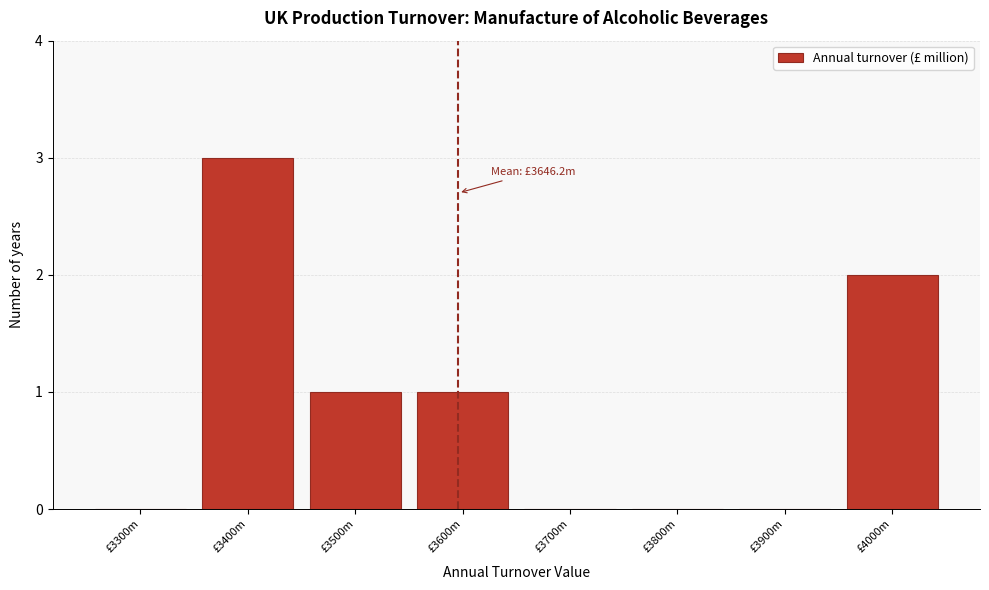

Reading left to right, extract all data points from this chart.

£3300m=0	£3400m=3	£3500m=1	£3600m=1	£3700m=0	£3800m=0	£3900m=0	£4000m=2